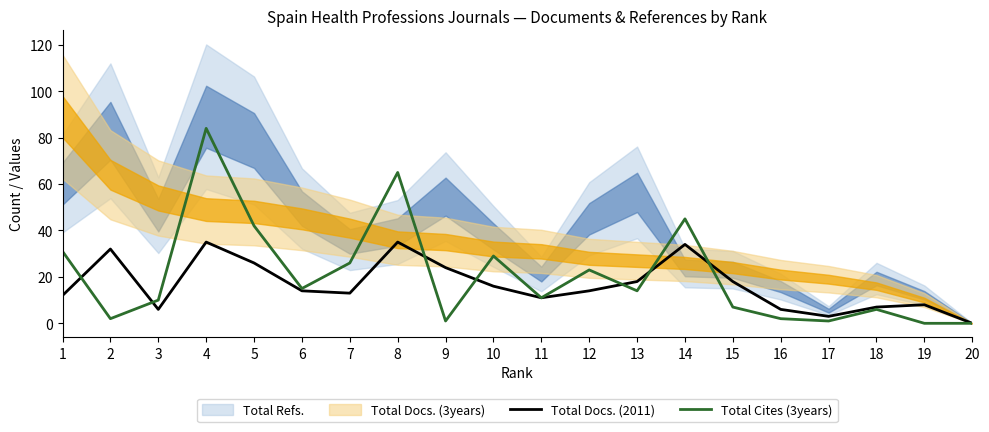

True or false: Total Cites (3years) has a value of 45 at 14.

True